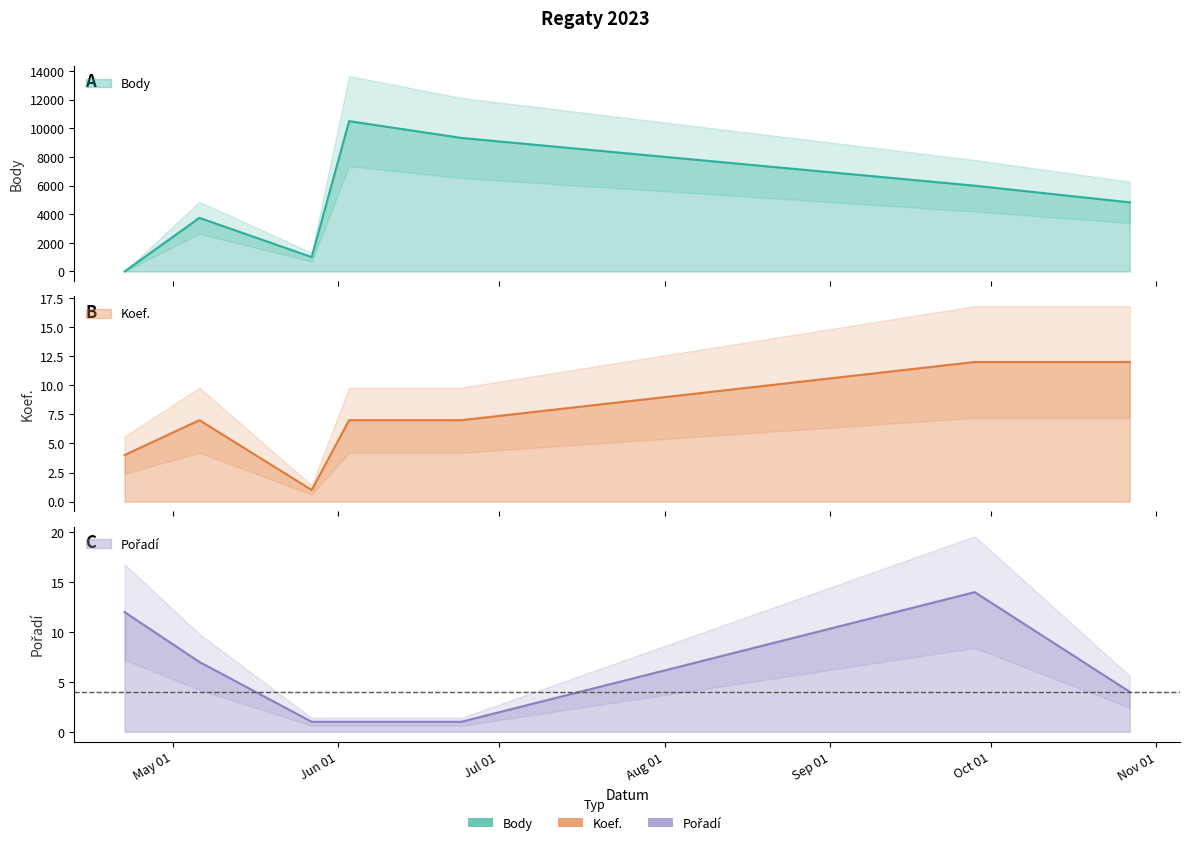

In Pořadí, how many points are higher than both neighbors (excluding endpoints)?

1